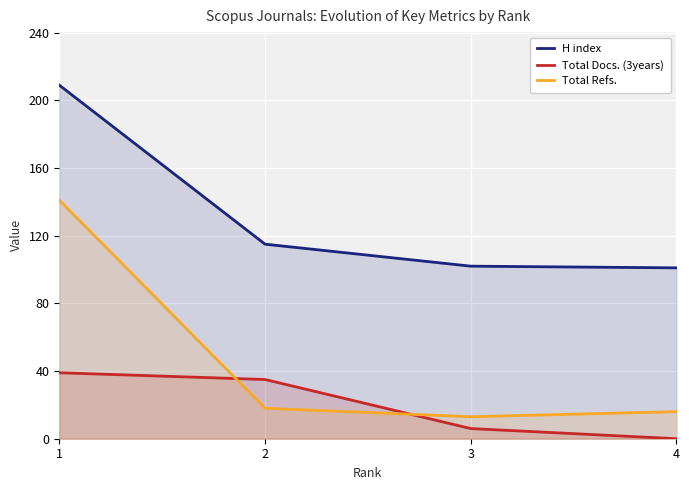

What is the difference between the maximum and minimum values in the H index series?

108